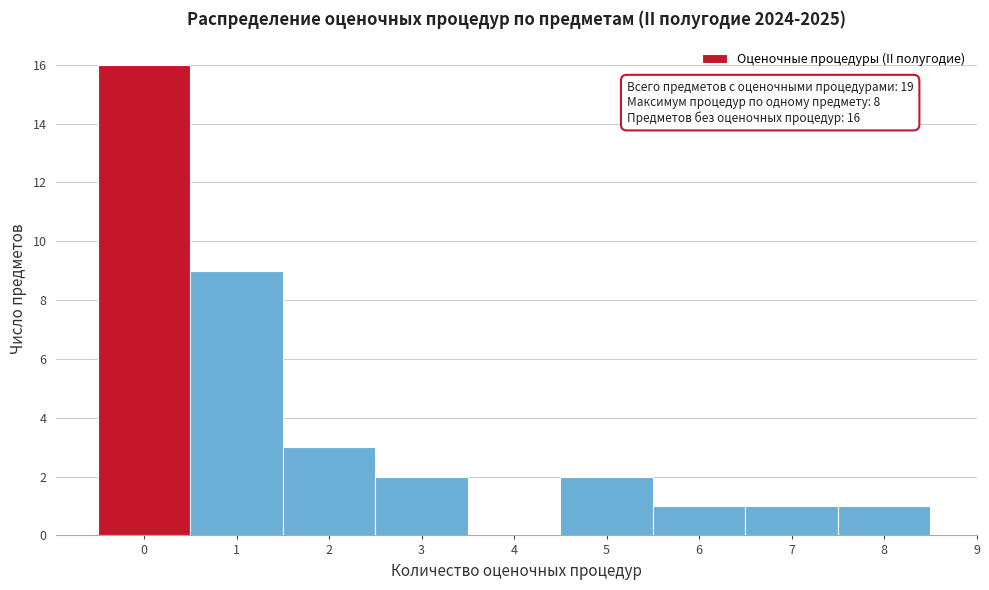

Reading left to right, what are all the values shown in this chart?

0=16	1=9	2=3	3=2	4=0	5=2	6=1	7=1	8=1